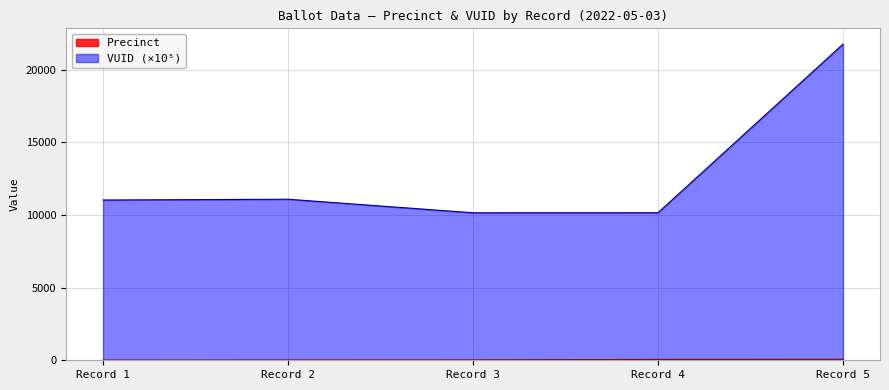

At which category is the sum across all series the highest?

Record 5